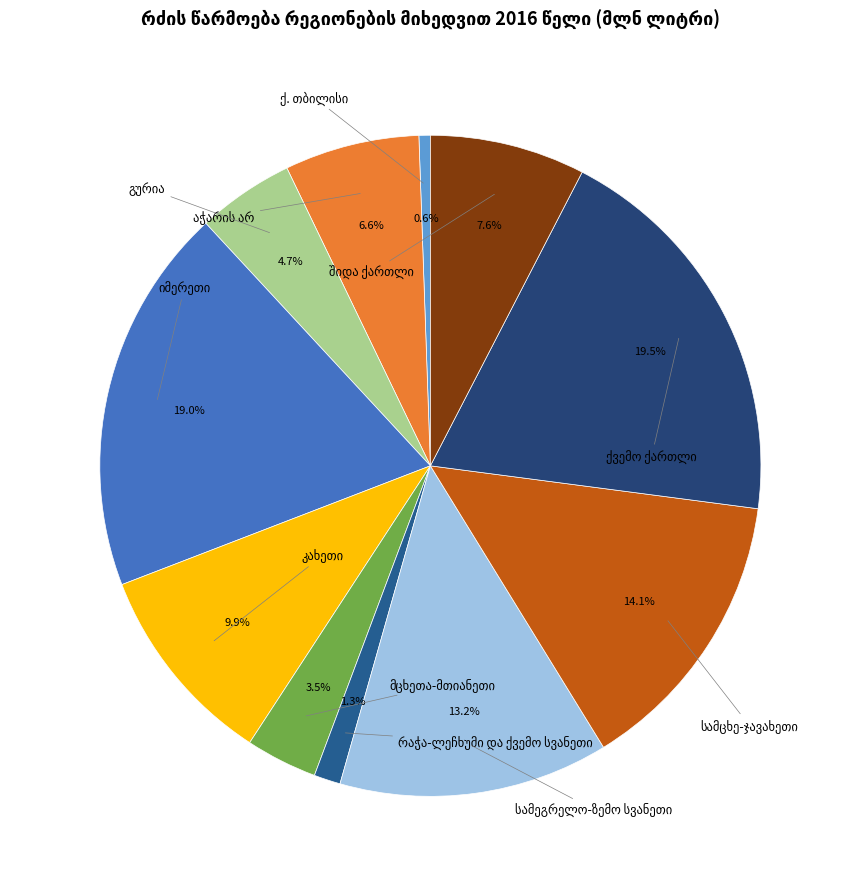

To the nearest percent, what is the difference between the largest and smallest slice percentages?

19%